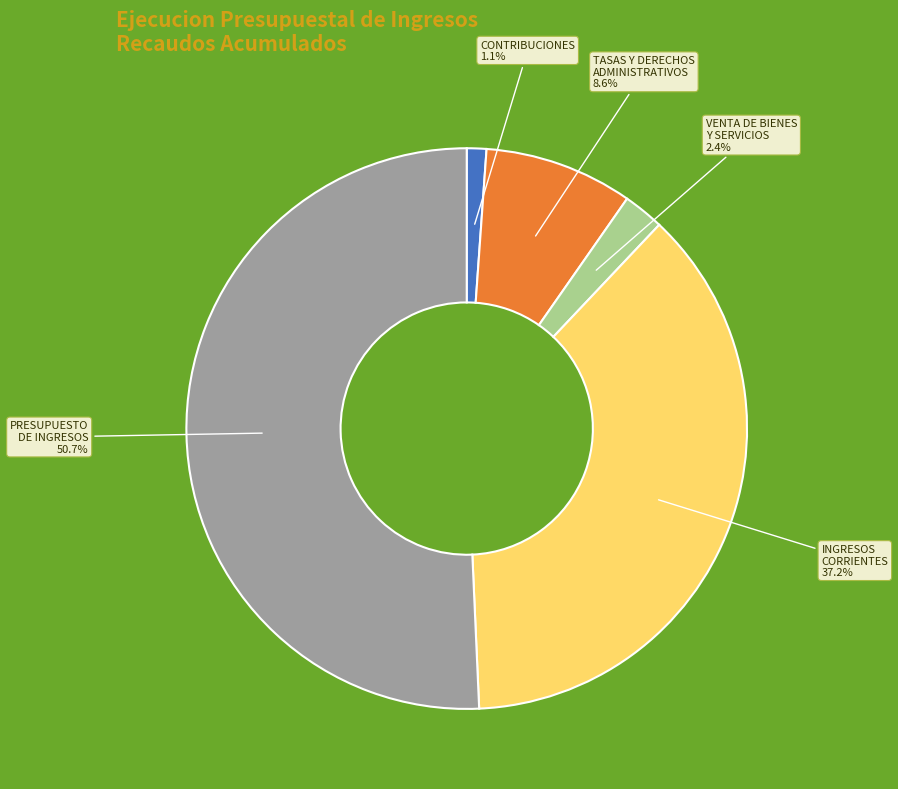

Is it true that CONTRIBUCIONES is 1% of the pie?

True